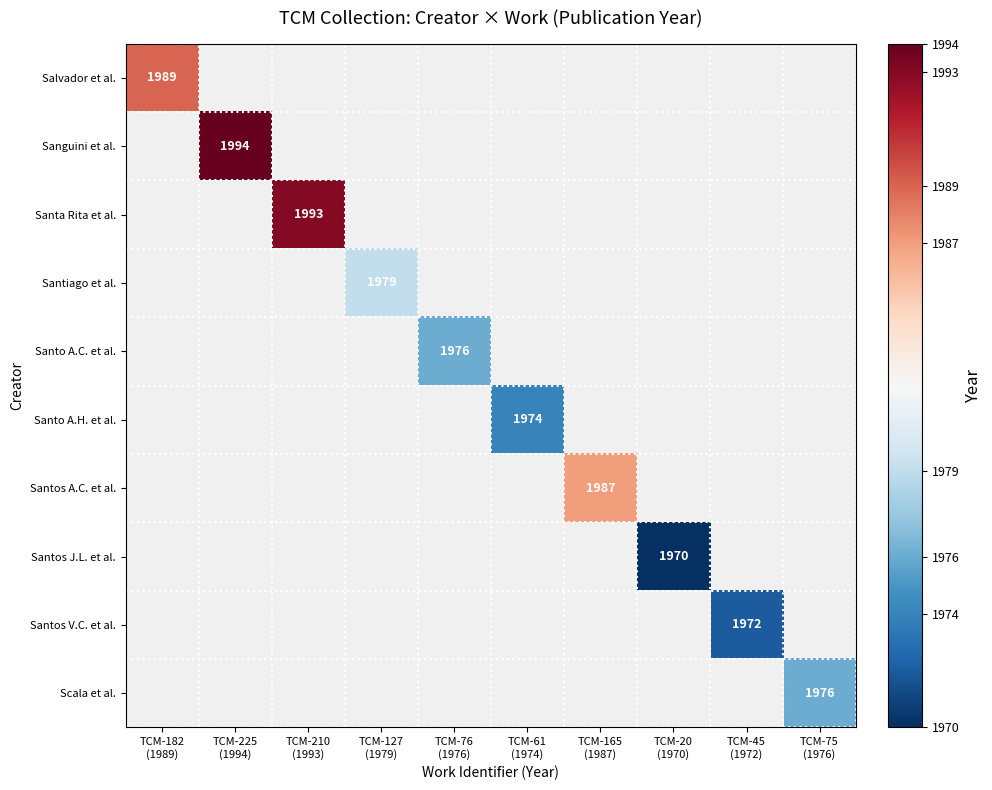

Between TCM-76
(1976) and TCM-225
(1994), which is larger?

TCM-225
(1994)